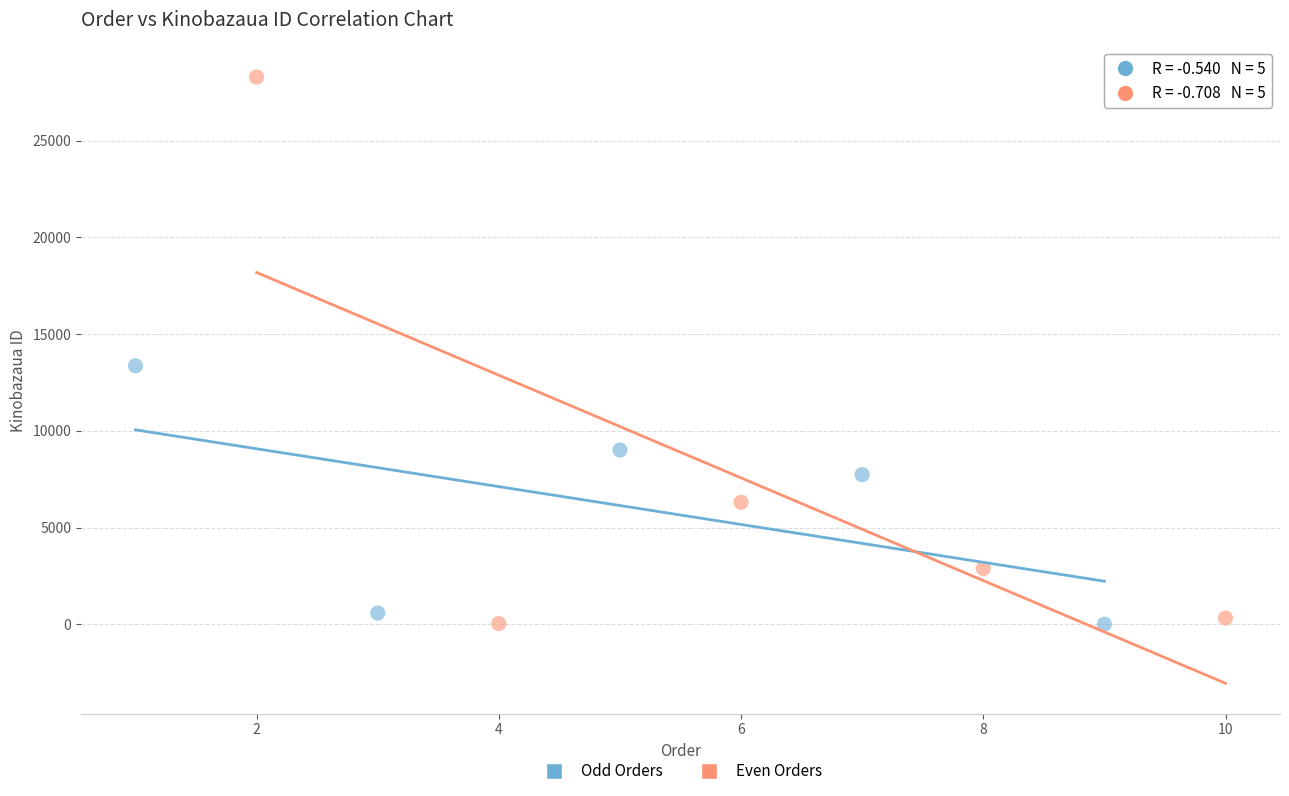

What are all the series names shown in the legend?

Odd Orders, Even Orders